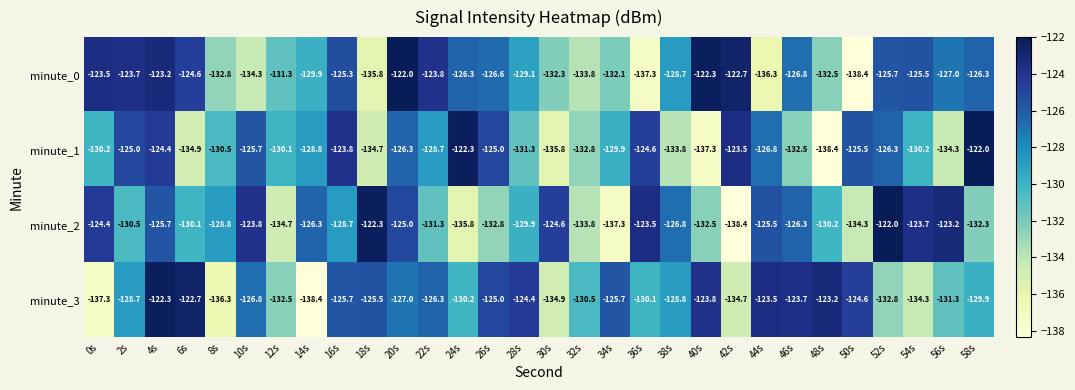

What is the sum of the minute_3 values at 0s and 20s?

-264.3